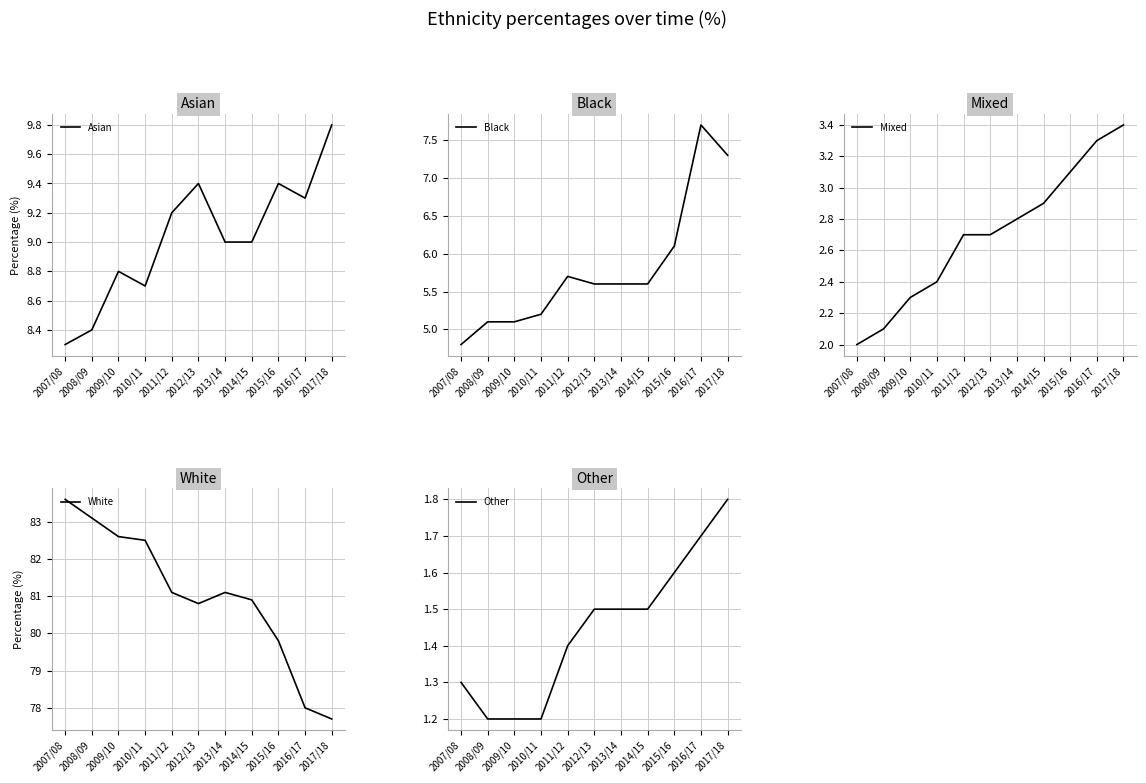

True or false: Asian and Black intersect in this chart.

False